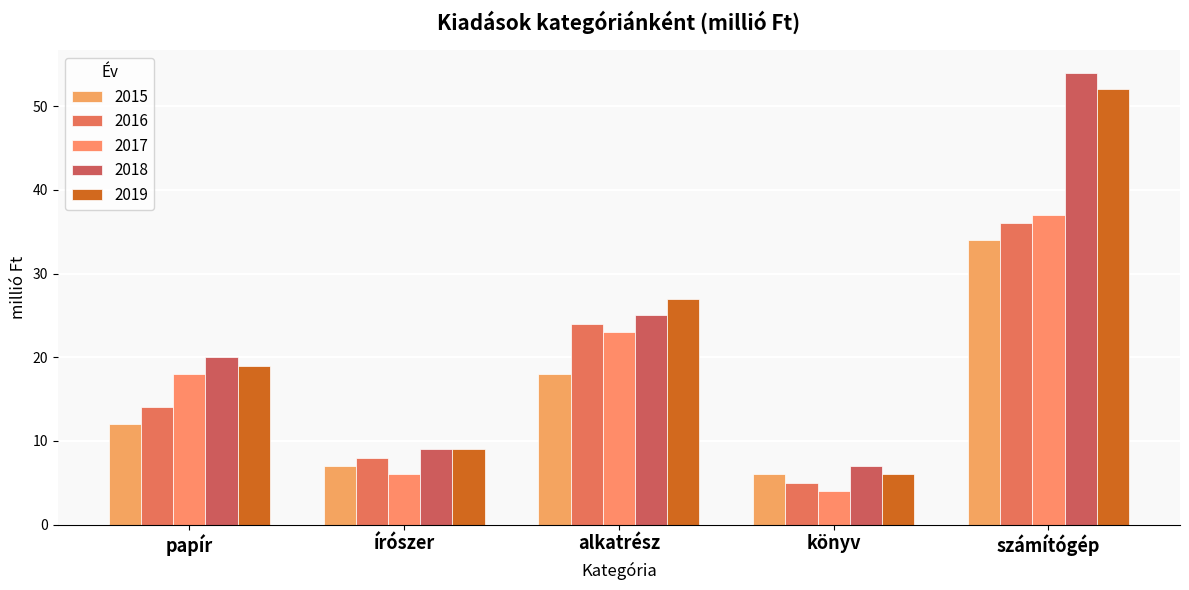

List the series in order of their peak value, highest first.

2018, 2019, 2017, 2016, 2015